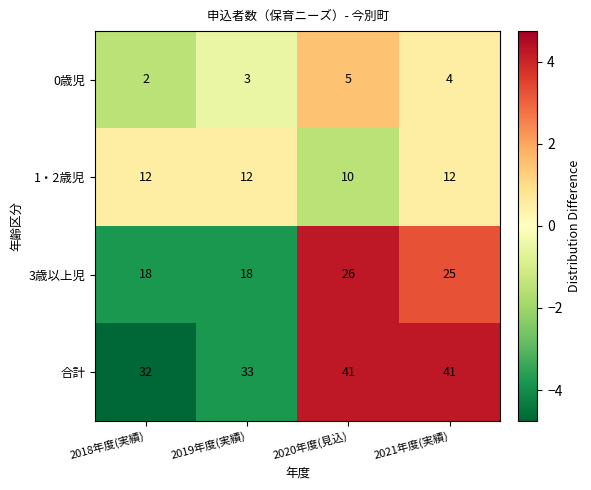

The value of 0歳児 at 2018年度(実績) is 1. True or false?

False